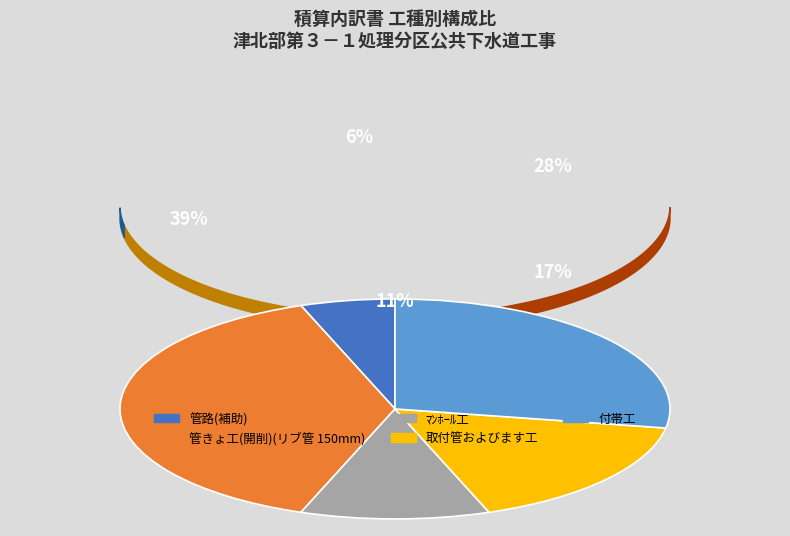

Does 管路(補助) represent more than half of the total?

No